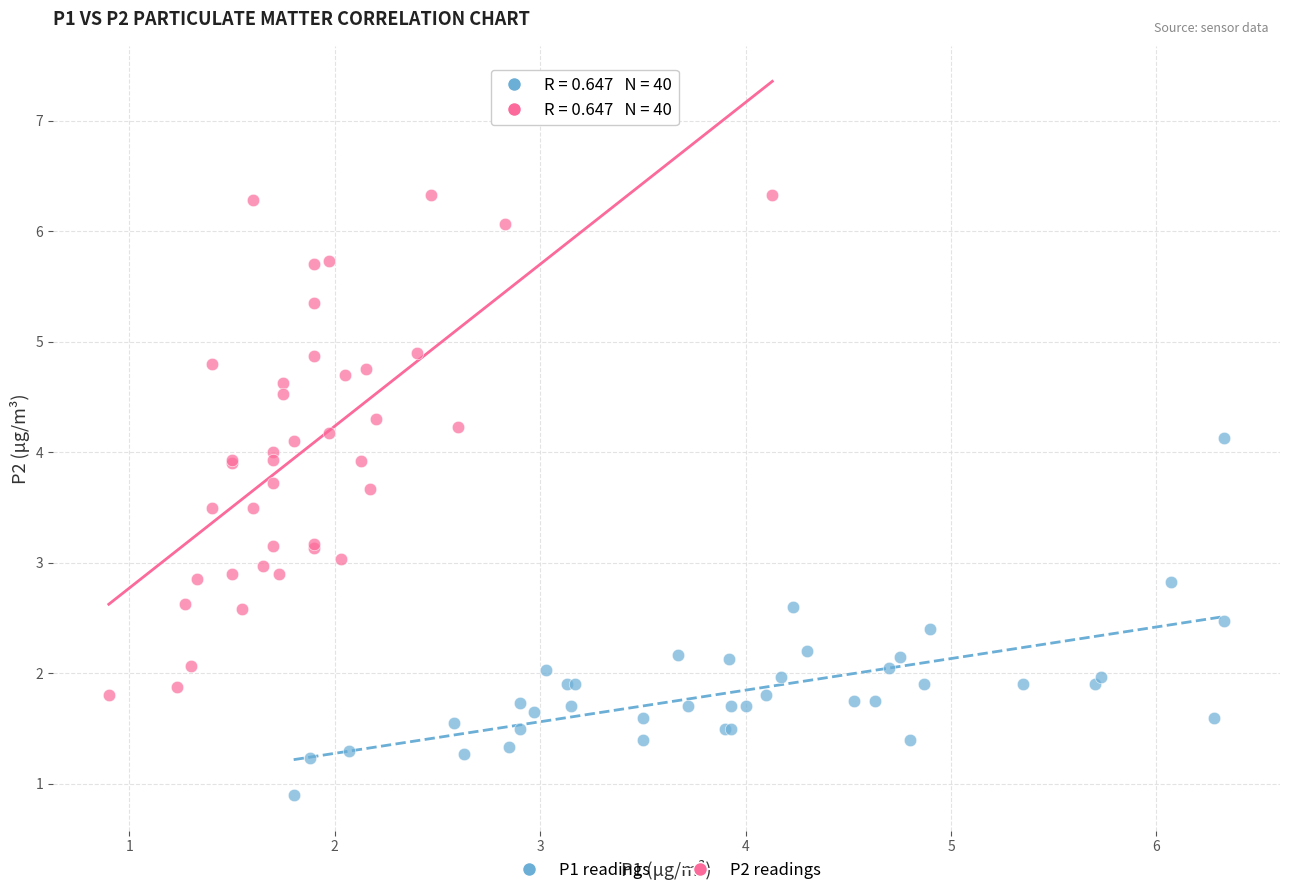

Which series has the largest Y range (max minus min)?

P2 readings